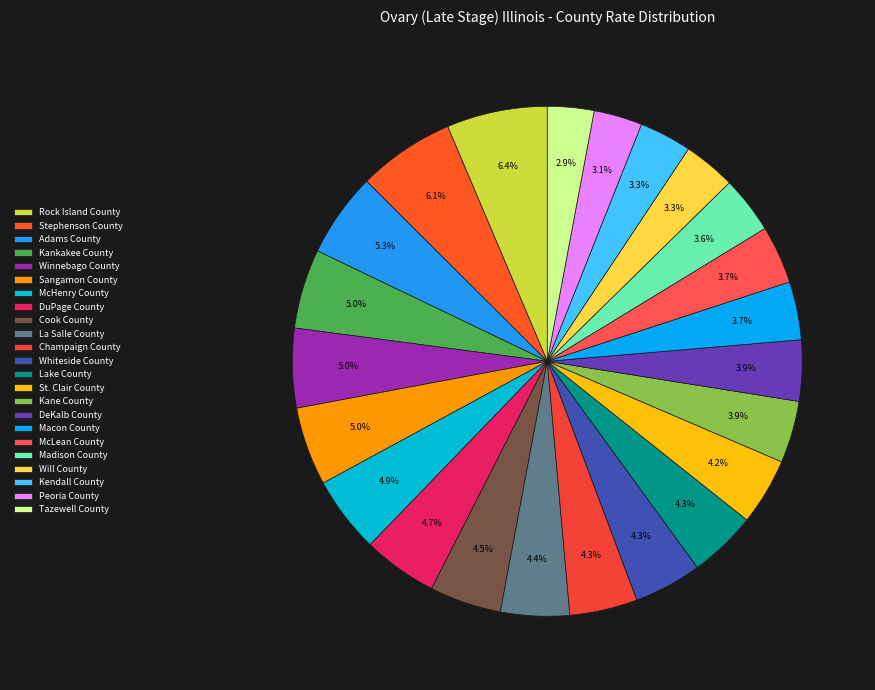

The Will County slice represents 3% of the pie. True or false?

True